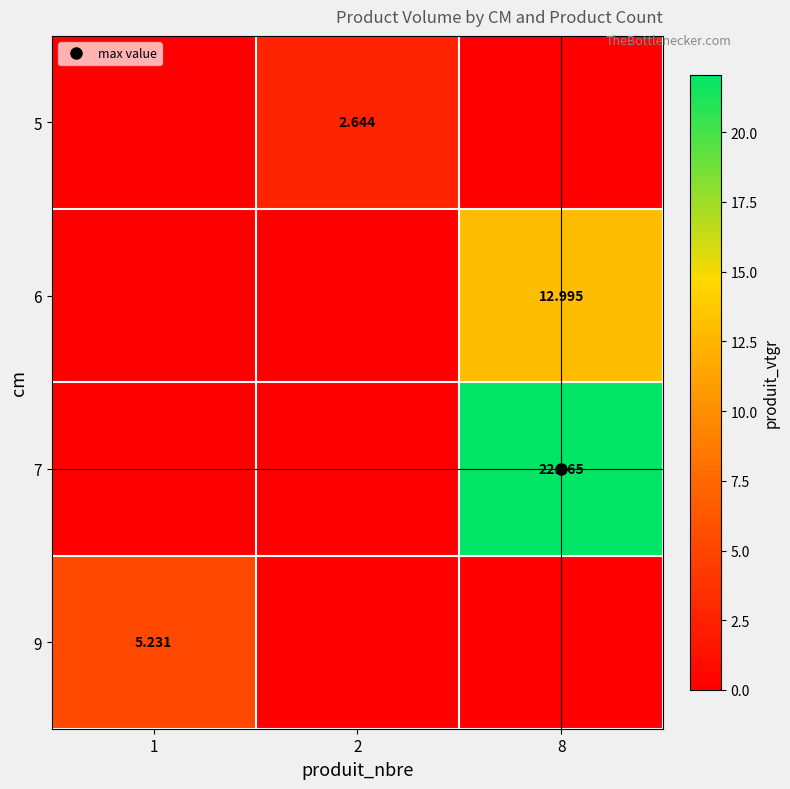

What is the sum of all 5 values?

2.6